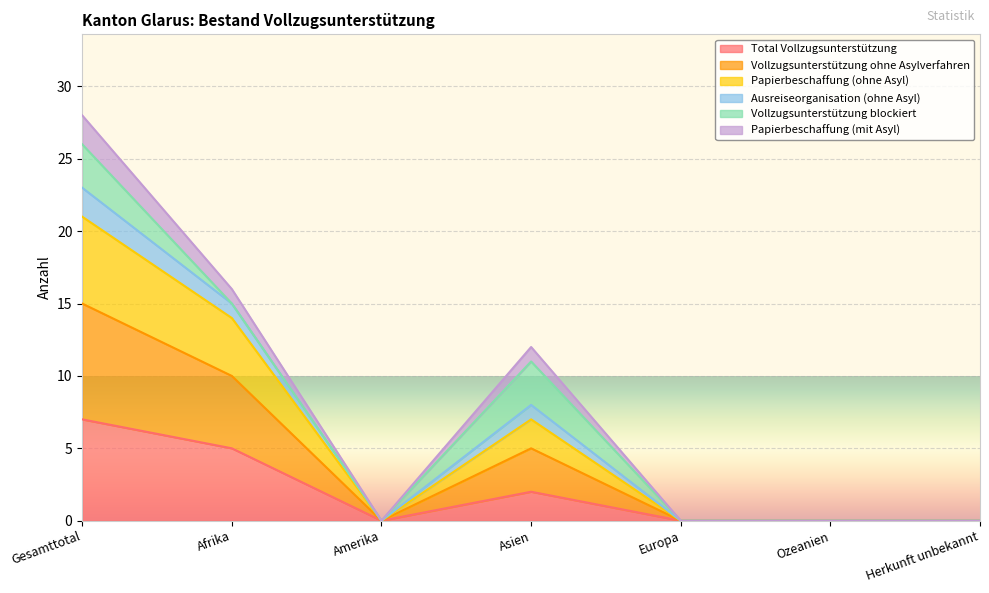

The value of Vollzugsunterstützung ohne Asylverfahren at Ozeanien is -10. True or false?

False